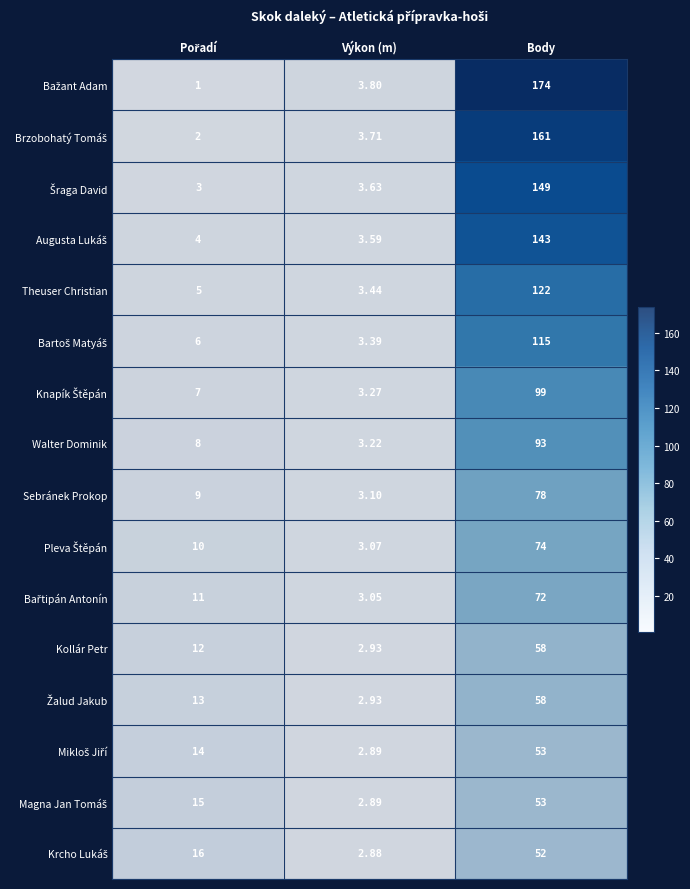

Is the value of Theuser Christian at Výkon (m) greater than the value of Kollár Petr at Body?

No